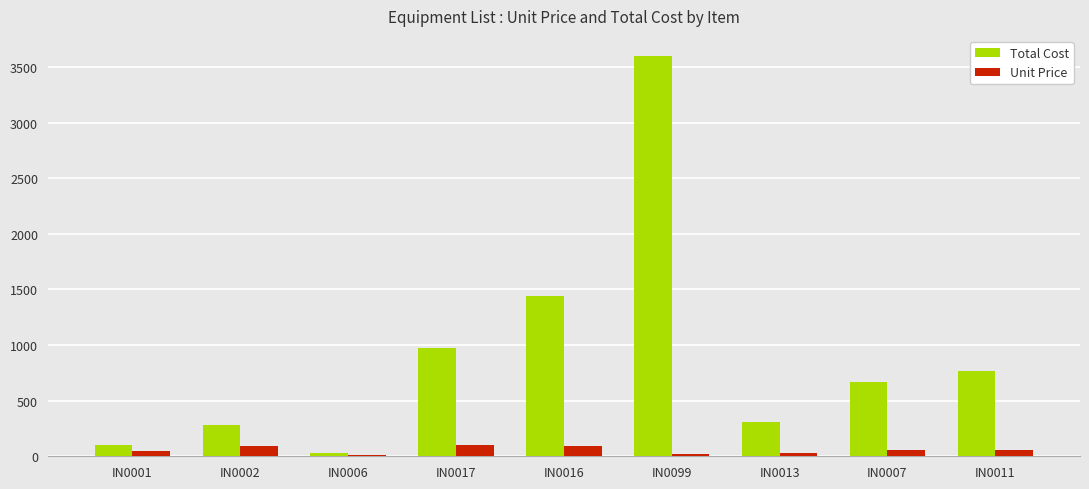

Does the chart contain stacked bars?

No